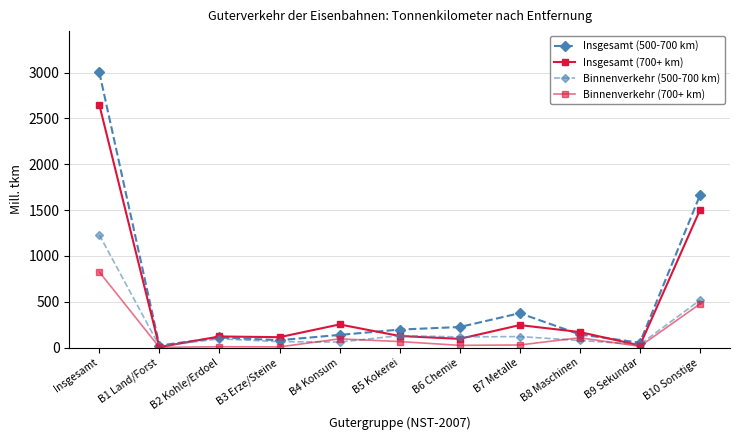

What is the minimum value for Insgesamt (700+ km)?

5